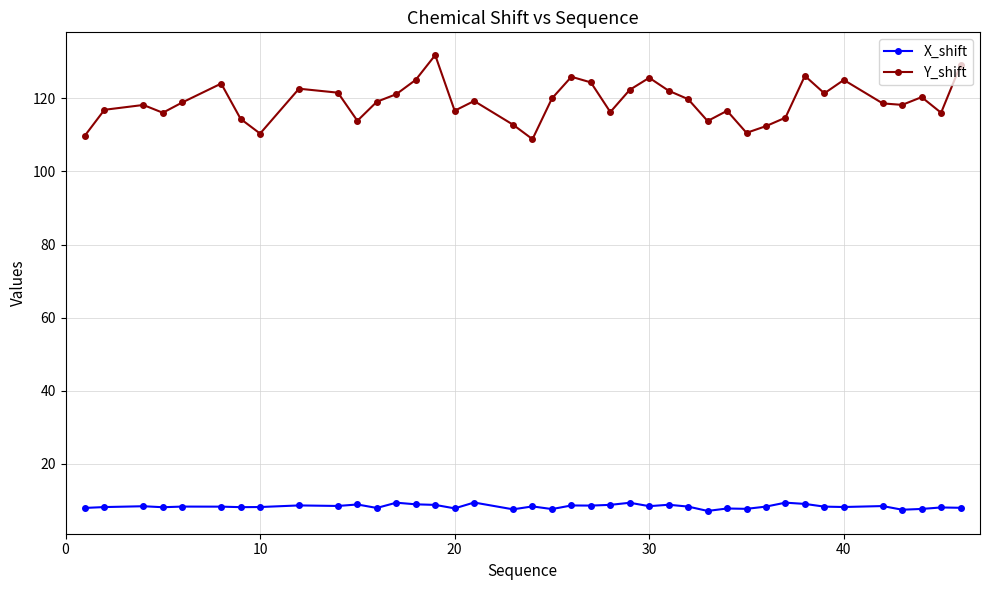

At how many categories does at least one series exceed 34?

40